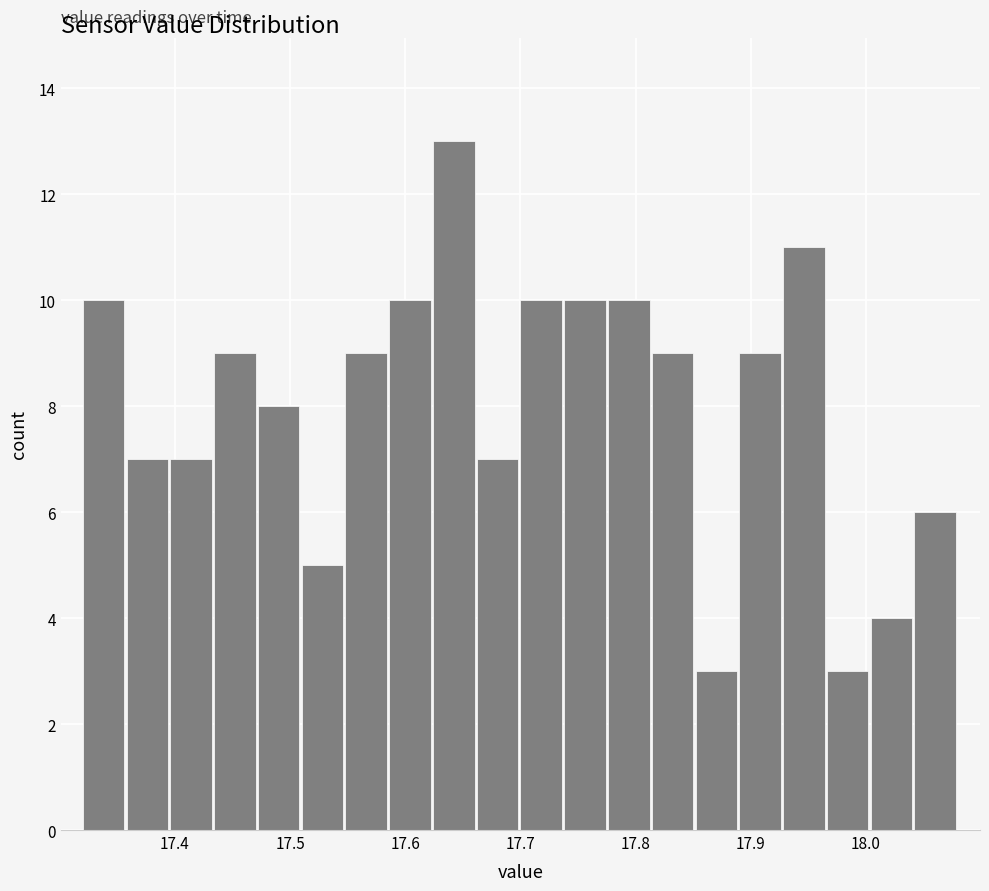

Read against the x-axis, roughly where is the centre of the tallest bar?

17.64